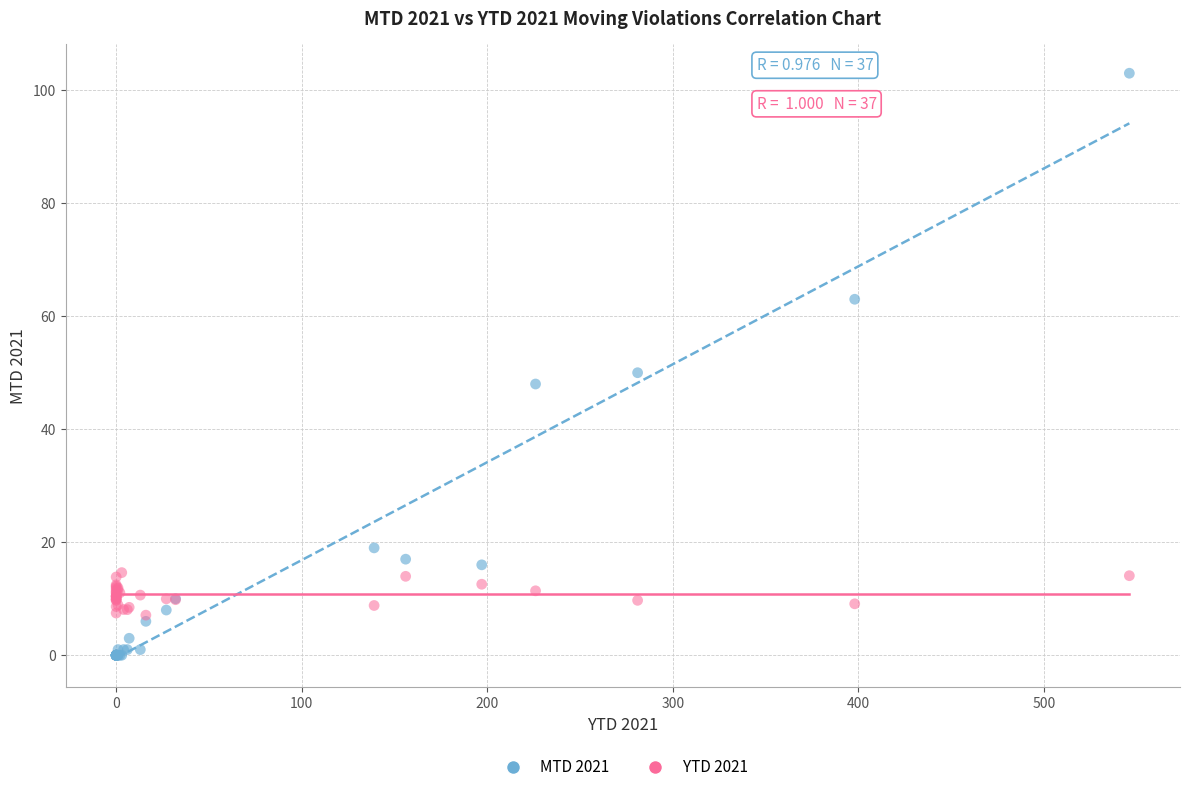

Which series has the widest spread of Y values?

MTD 2021